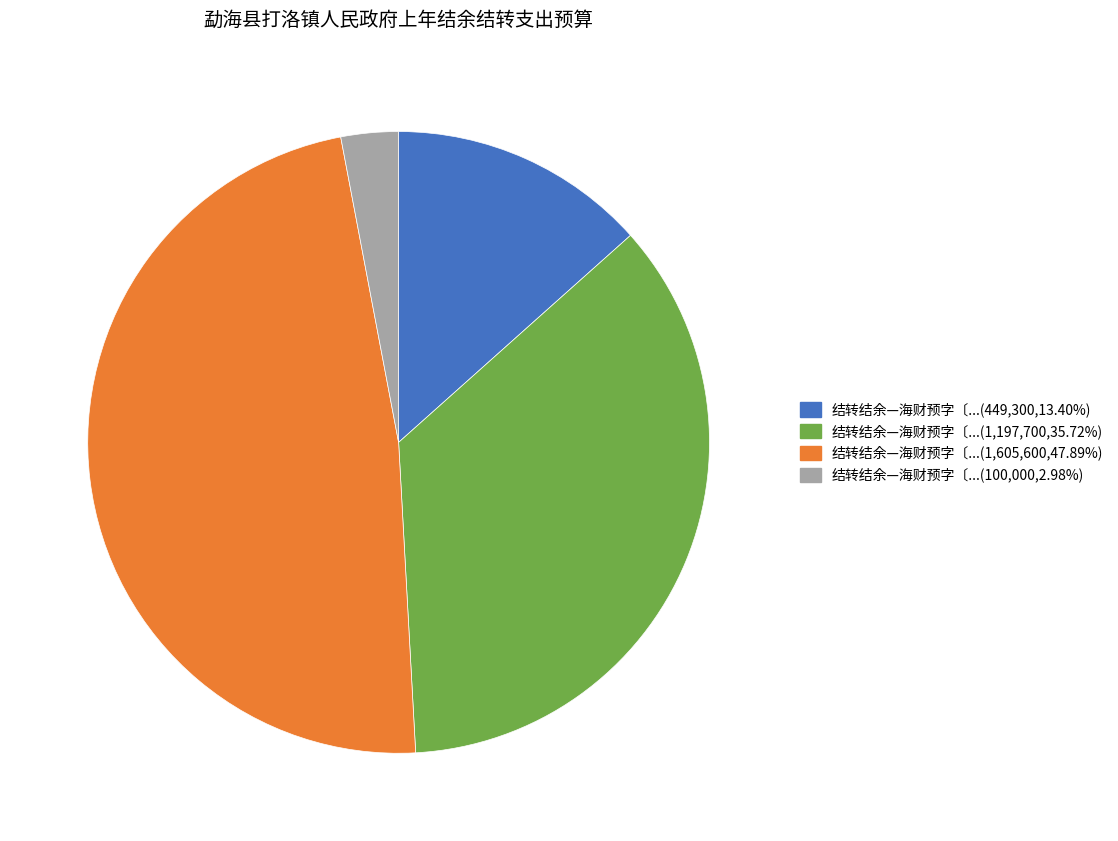

Does any single category account for the majority?

No